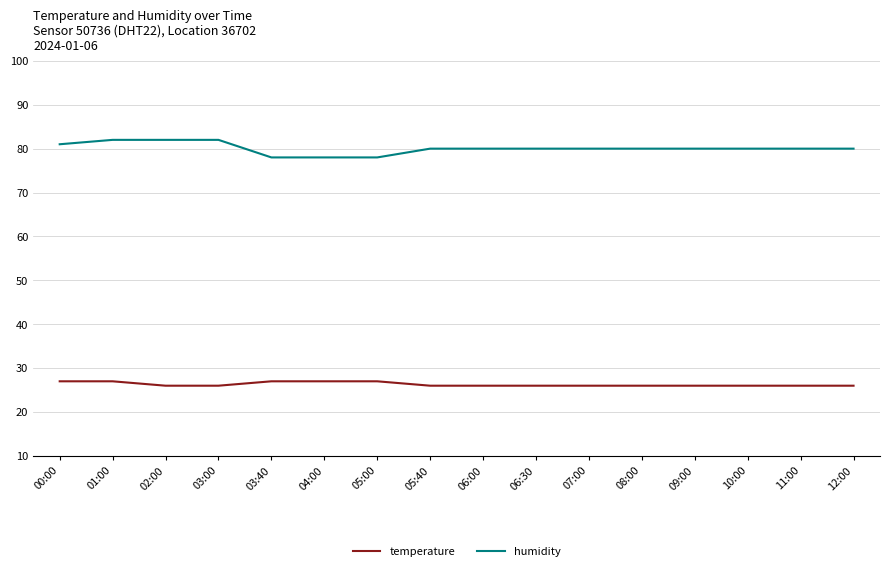

At 12:00, list the series in order from largest to smallest.

humidity, temperature